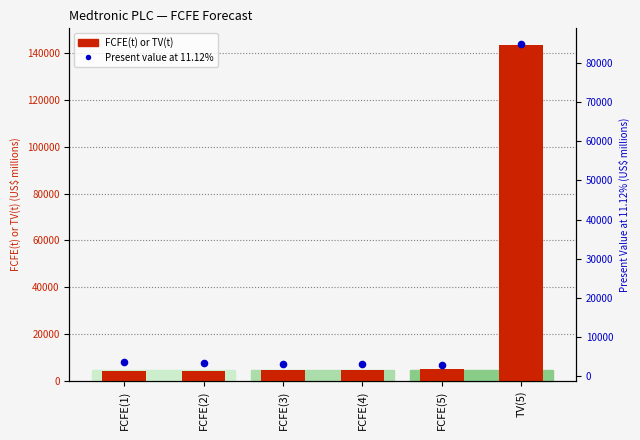

Which series has the largest total across all categories?

FCFE(t) or TV(t)